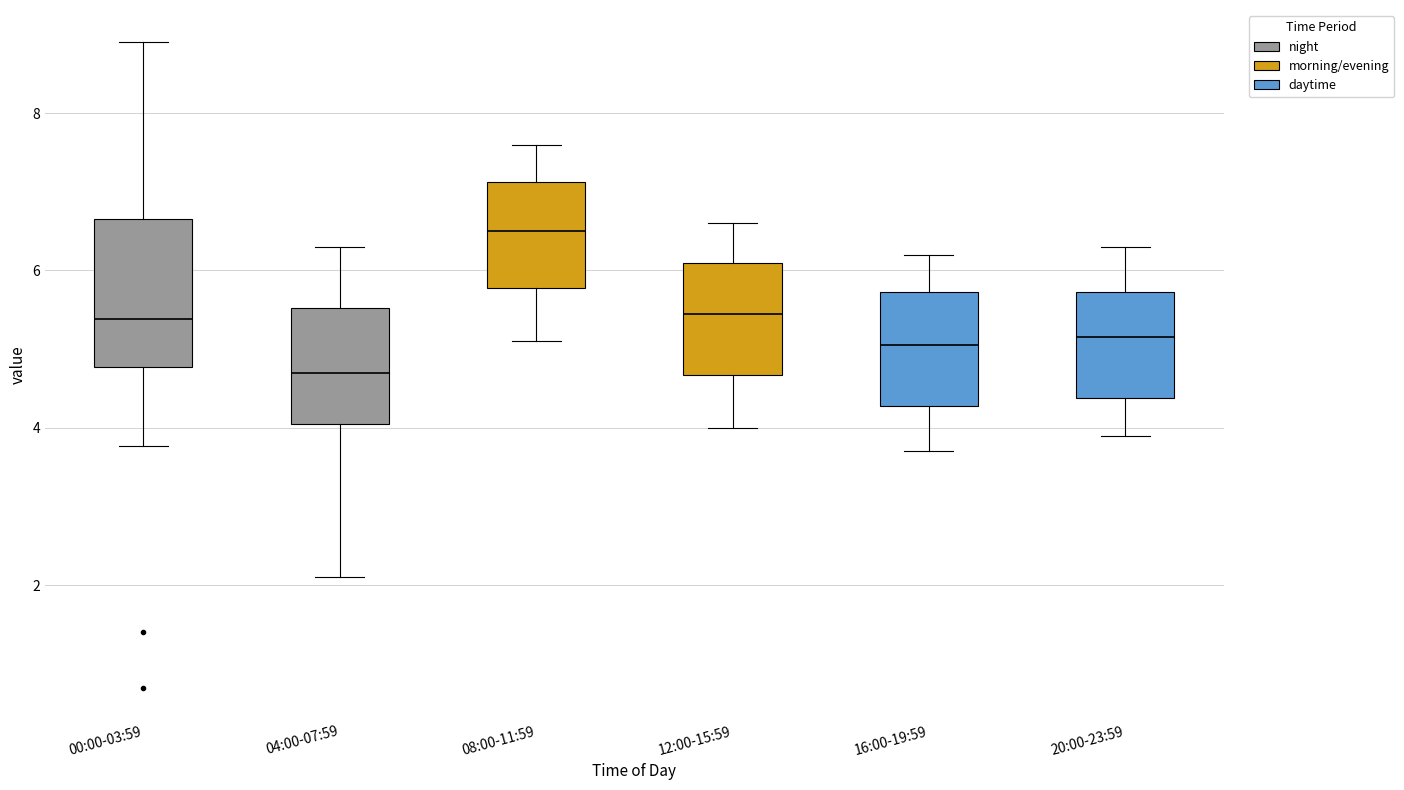

Comparing the boxes themselves (not the whiskers), which one is the tallest?

00:00-03:59